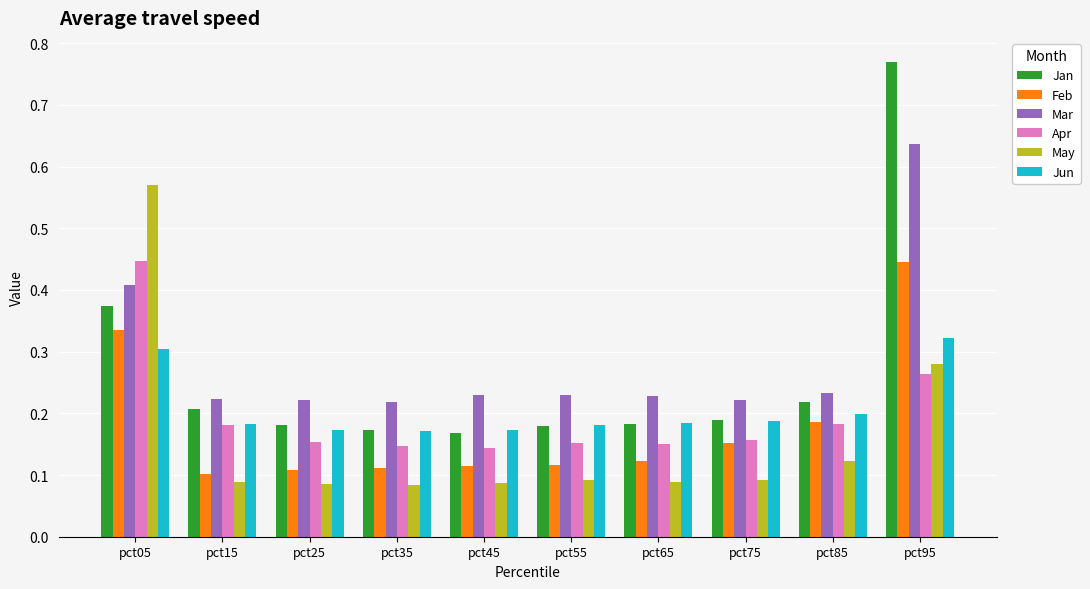

True or false: Jan has a value of 0.2 at pct75.

True